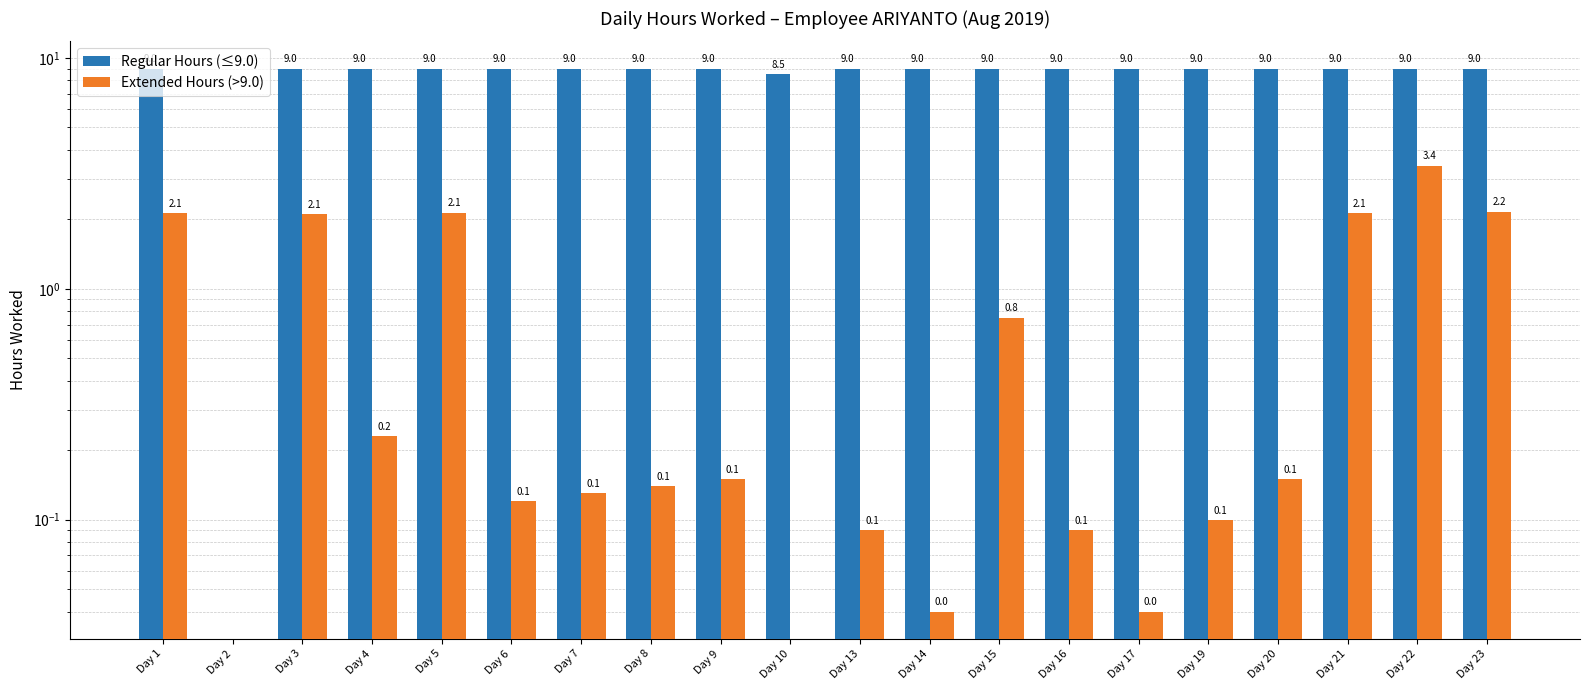

Which category has the lowest value in the Regular Hours (≤9.0) series?

Day 2